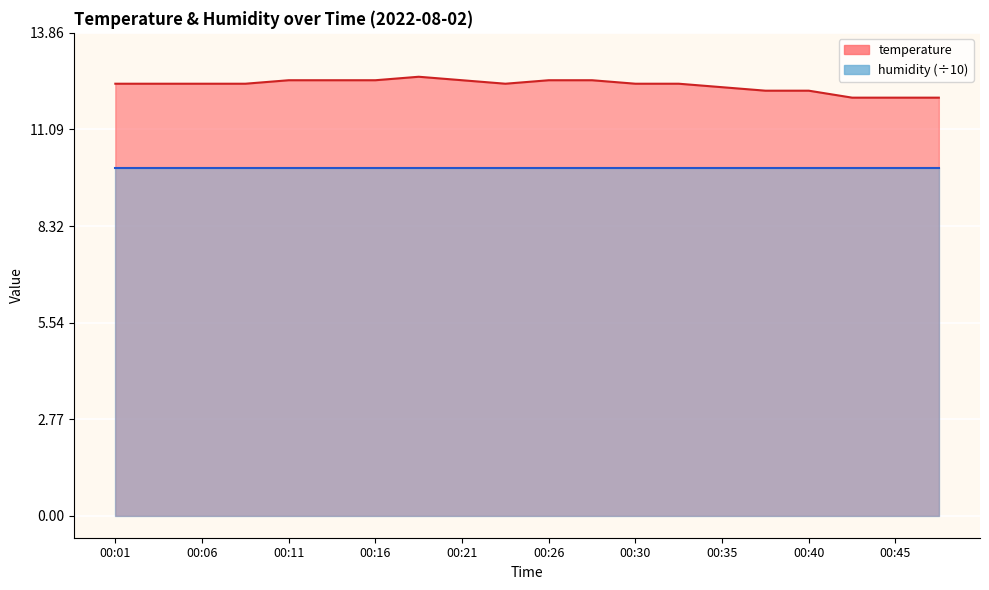

What is the sum of all values?

247.1